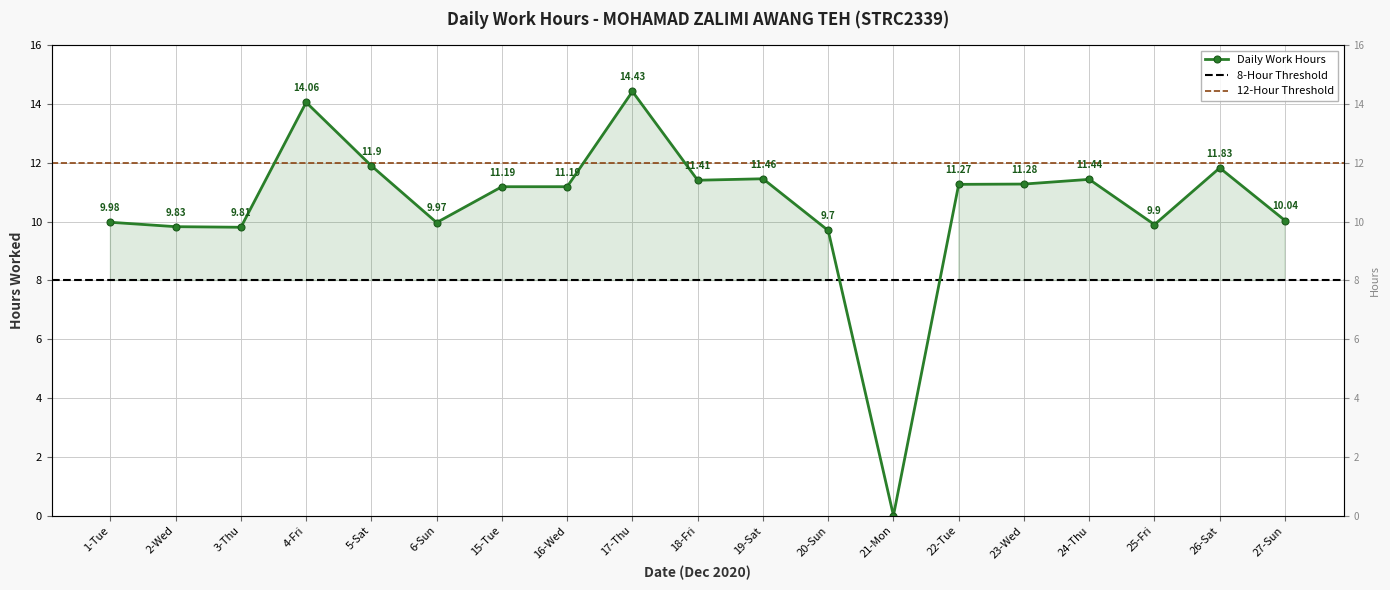

Which label corresponds to the smallest value in the chart?

21-Mon